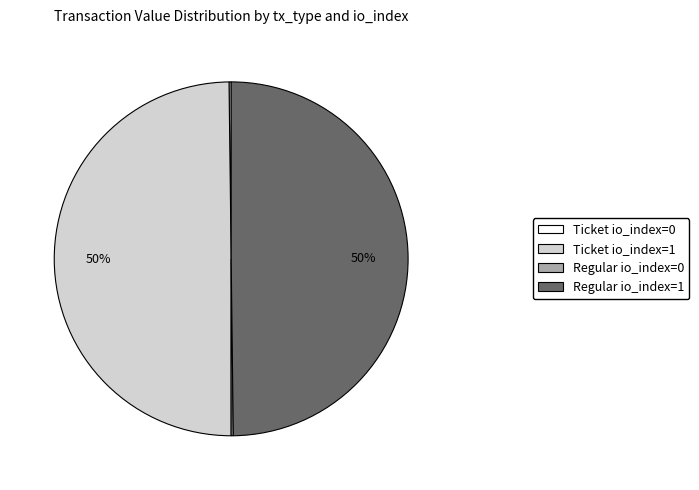

True or false: Regular io_index=1 accounts for 57% of the total.

False